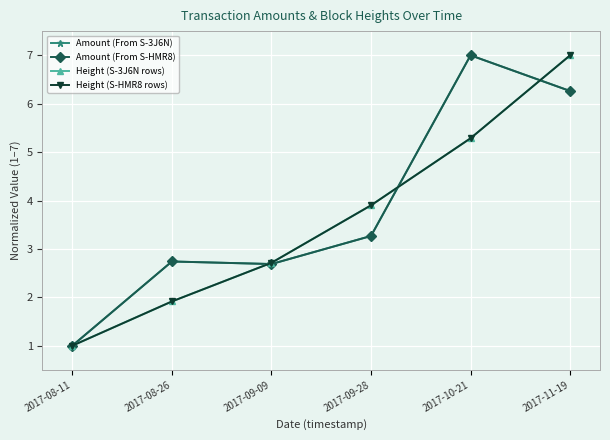

Is this an area chart (filled region under the line)?

No